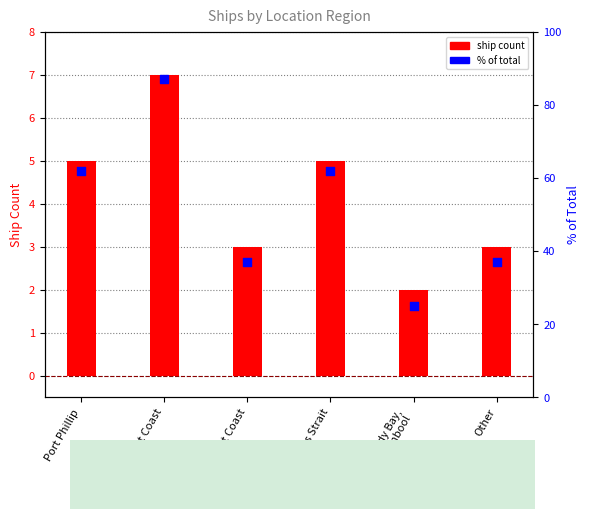

At which category is the sum across all series the highest?

East Coast